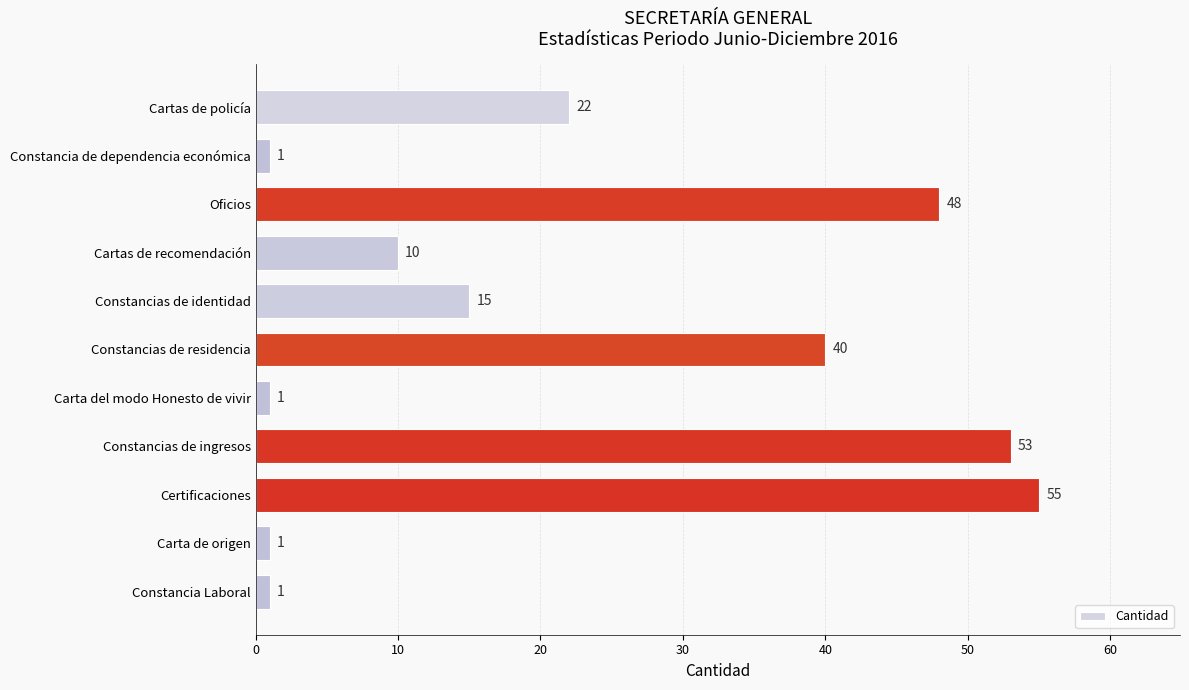

What position from the top is Oficios?

3